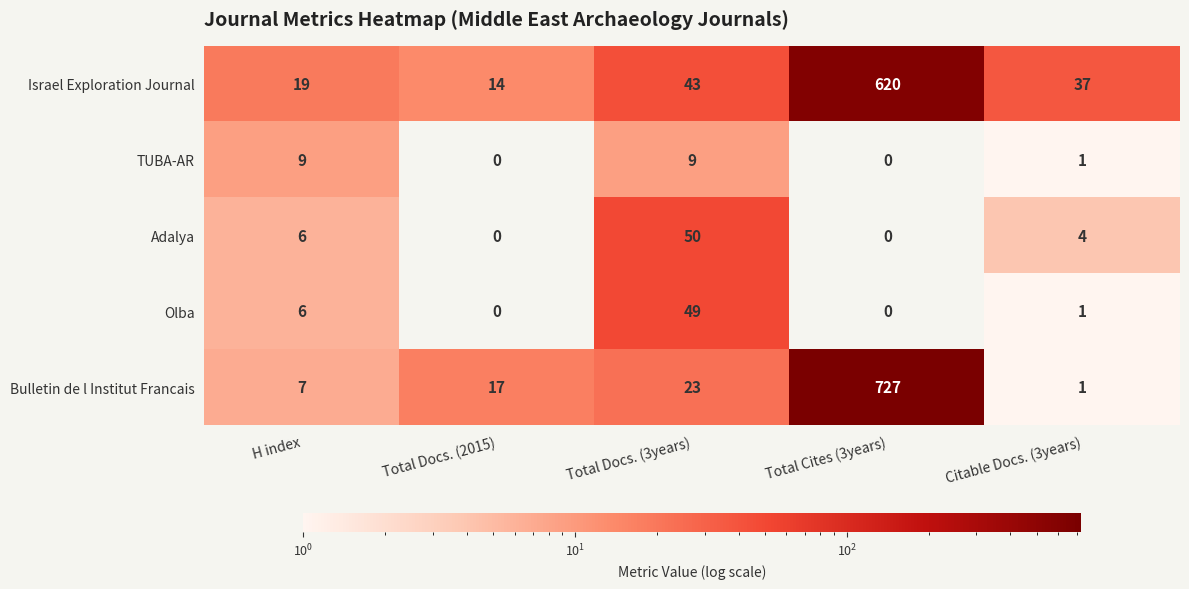

What is the difference between the Israel Exploration Journal values at Total Cites (3years) and Citable Docs. (3years)?

583